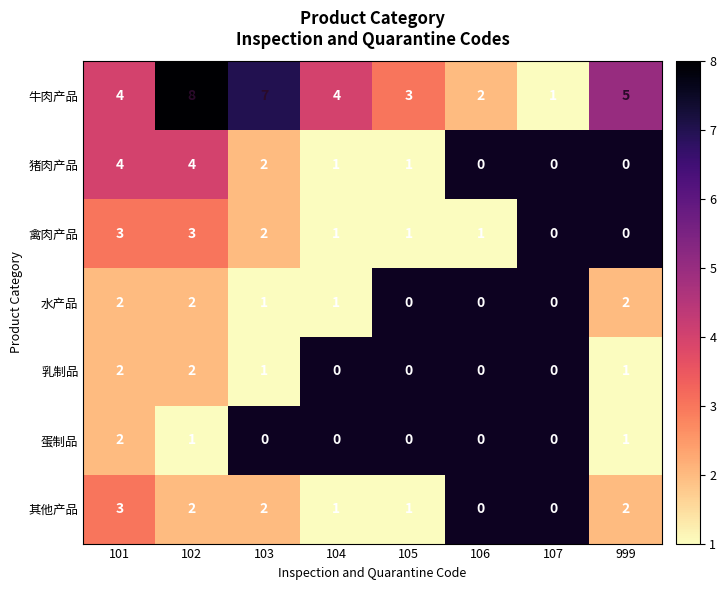

At which category does the chart reach its peak across all series?

102